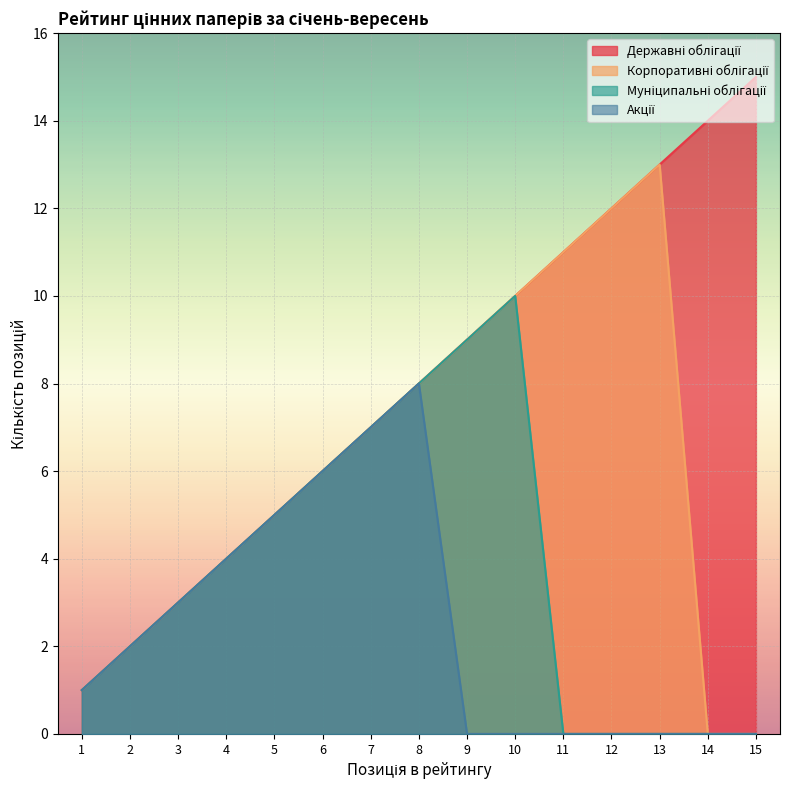

True or false: Муніципальні облігації and Державні облігації cross at least once.

False